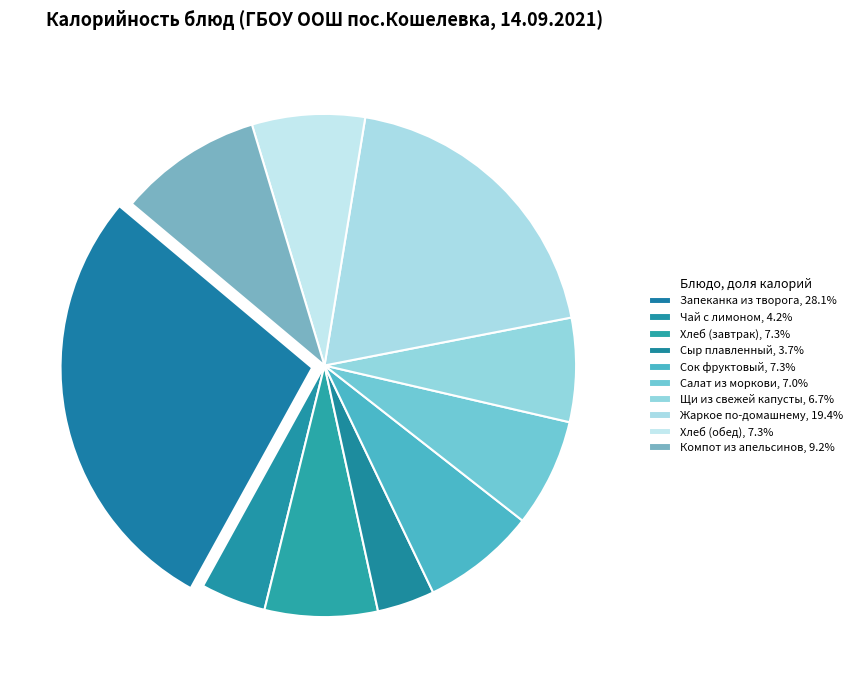

To the nearest percent, what is the combined percentage of Щи из свежей капусты and Сок фруктовый?

14%